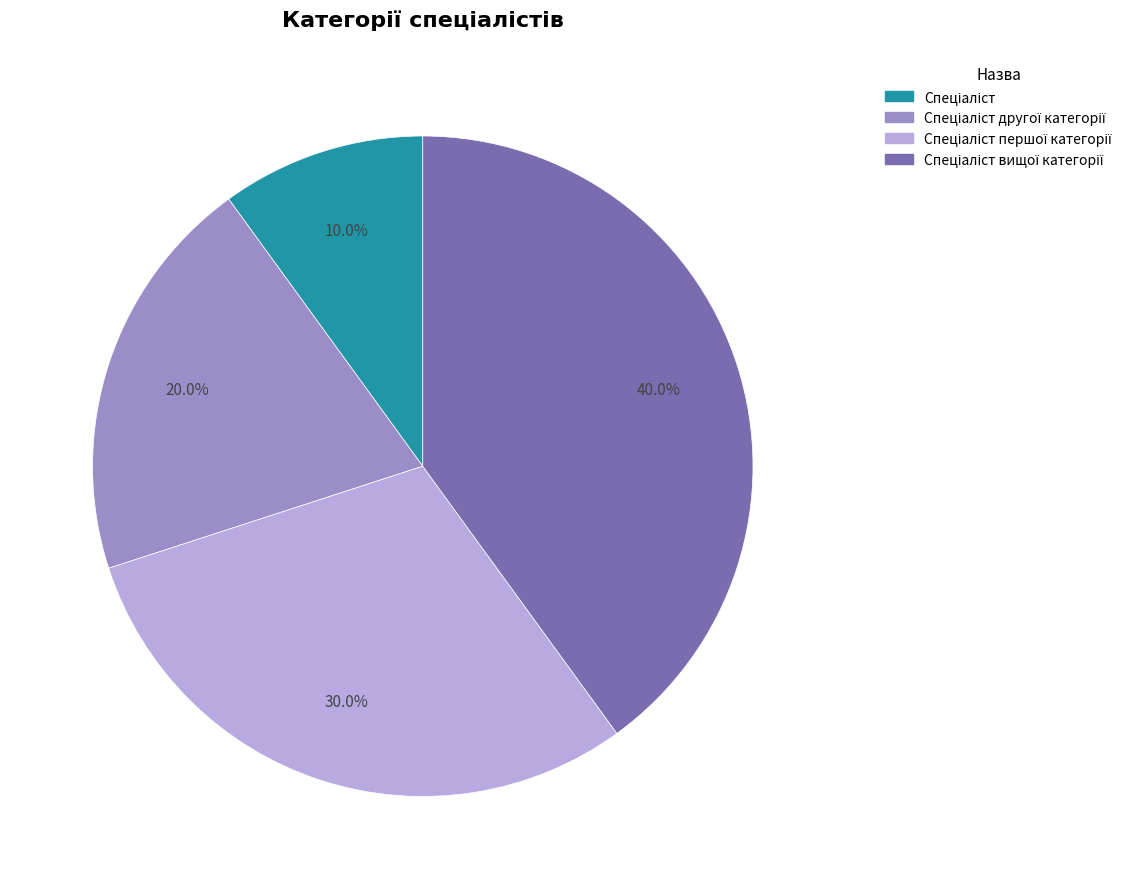

Does any single category account for the majority?

No